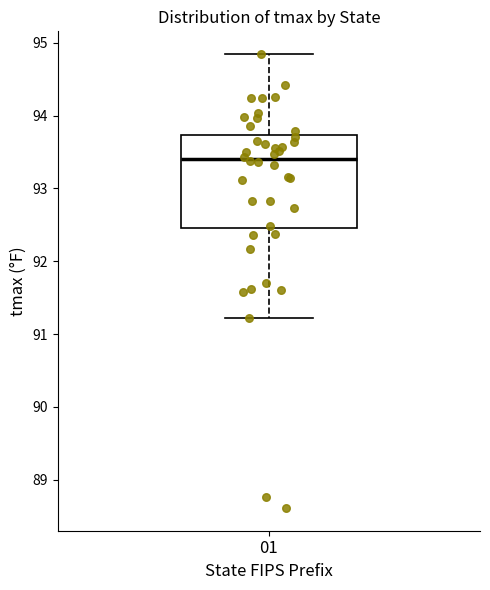

Transcribe this box plot: give where the median line is, the range the box spans, and where the two whiskers end, as read against the y-axis. The values are not printed on the chart, so give them approximately, as read against the axis.

median 93.4, box 92.5 to 93.7, whiskers 91.2 to 94.8